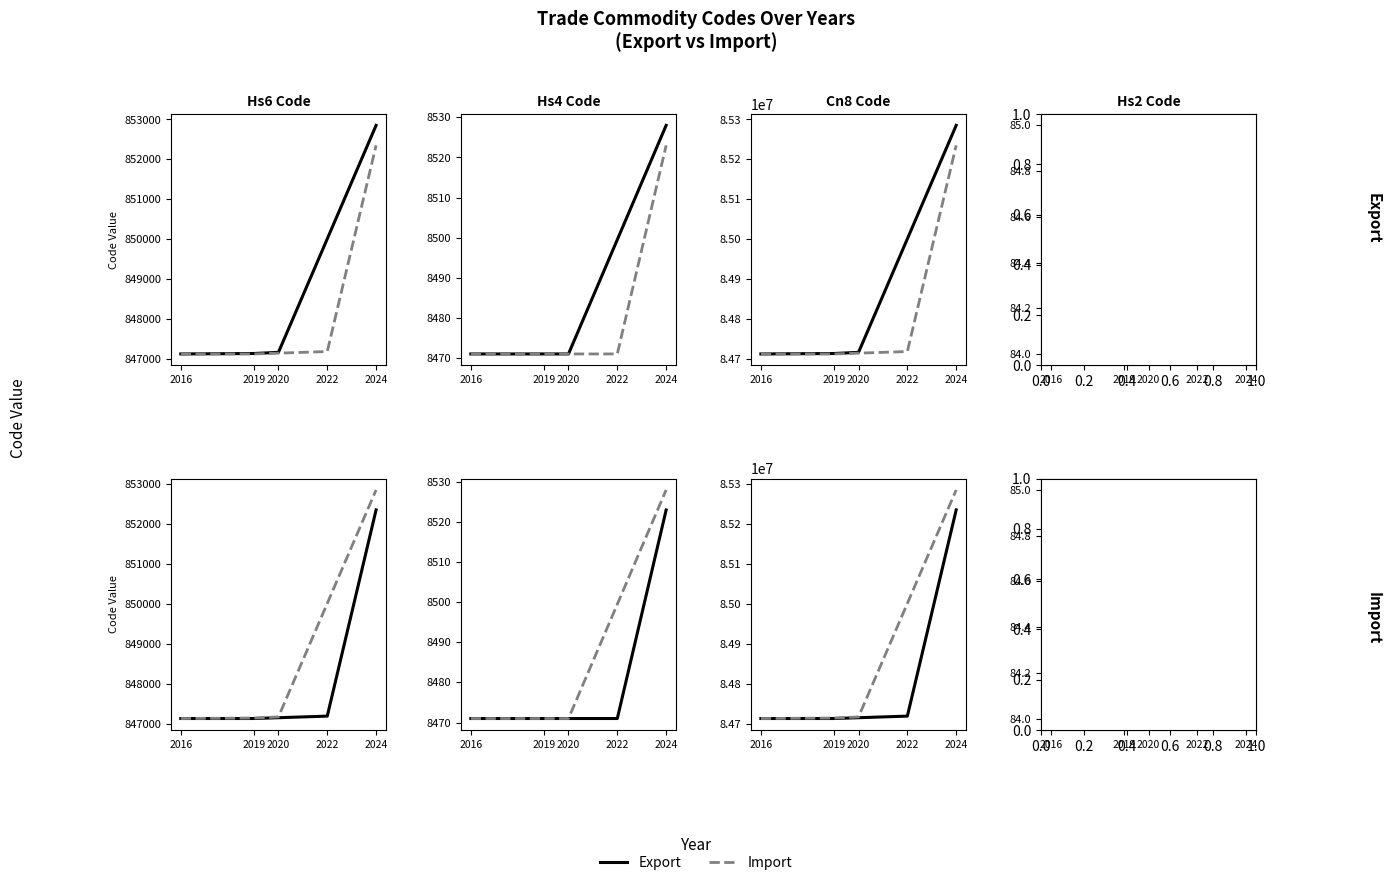

The value of Import at 2016 is 22. True or false?

False